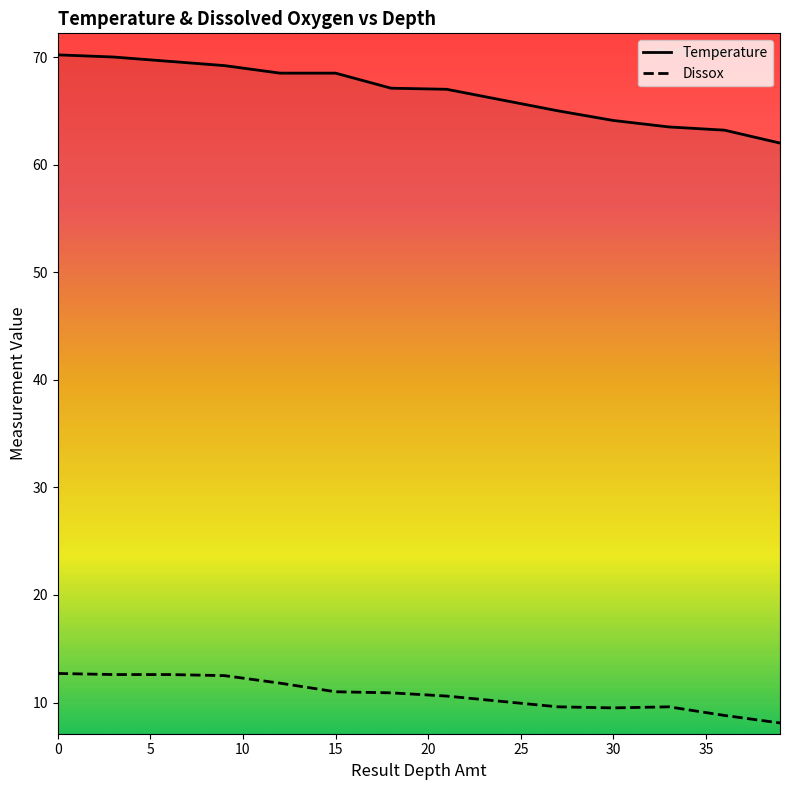

True or false: Dissox and Temperature intersect in this chart.

False